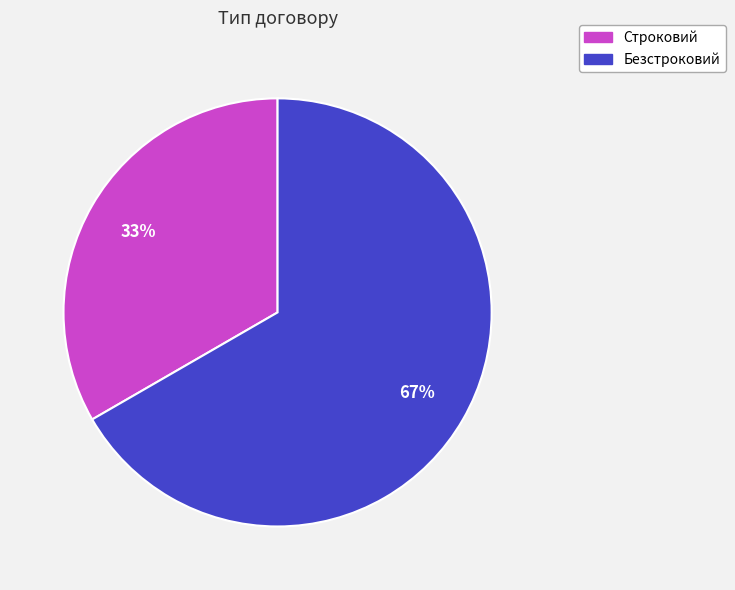

Rank the categories by value from highest to lowest.

Безстроковий, Строковий